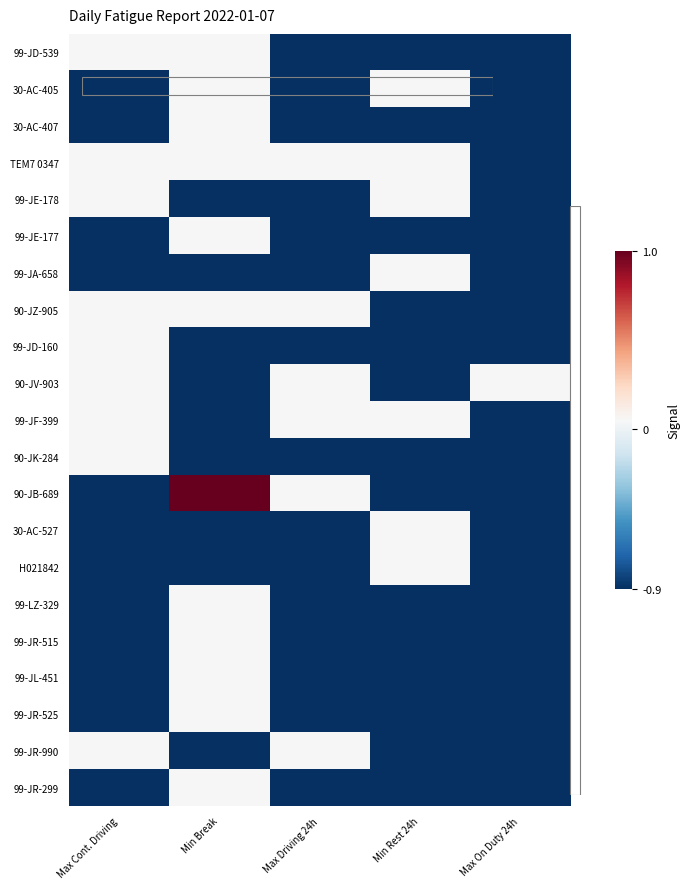

Between Min Break and Max Driving 24h, which is larger?

Min Break